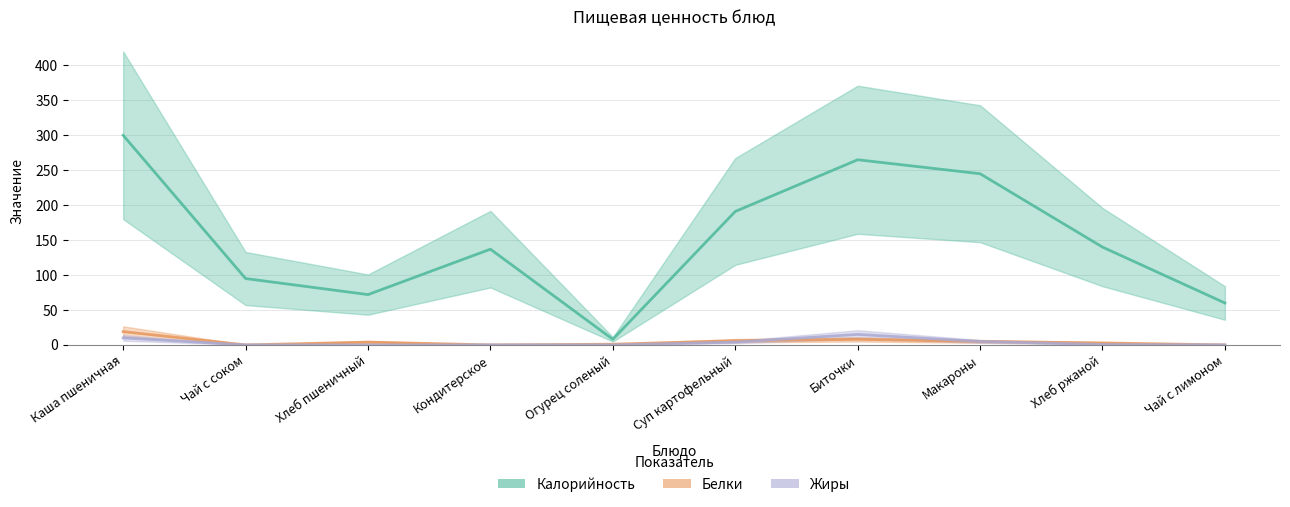

Where is the first local maximum for Белки?

Хлеб пшеничный